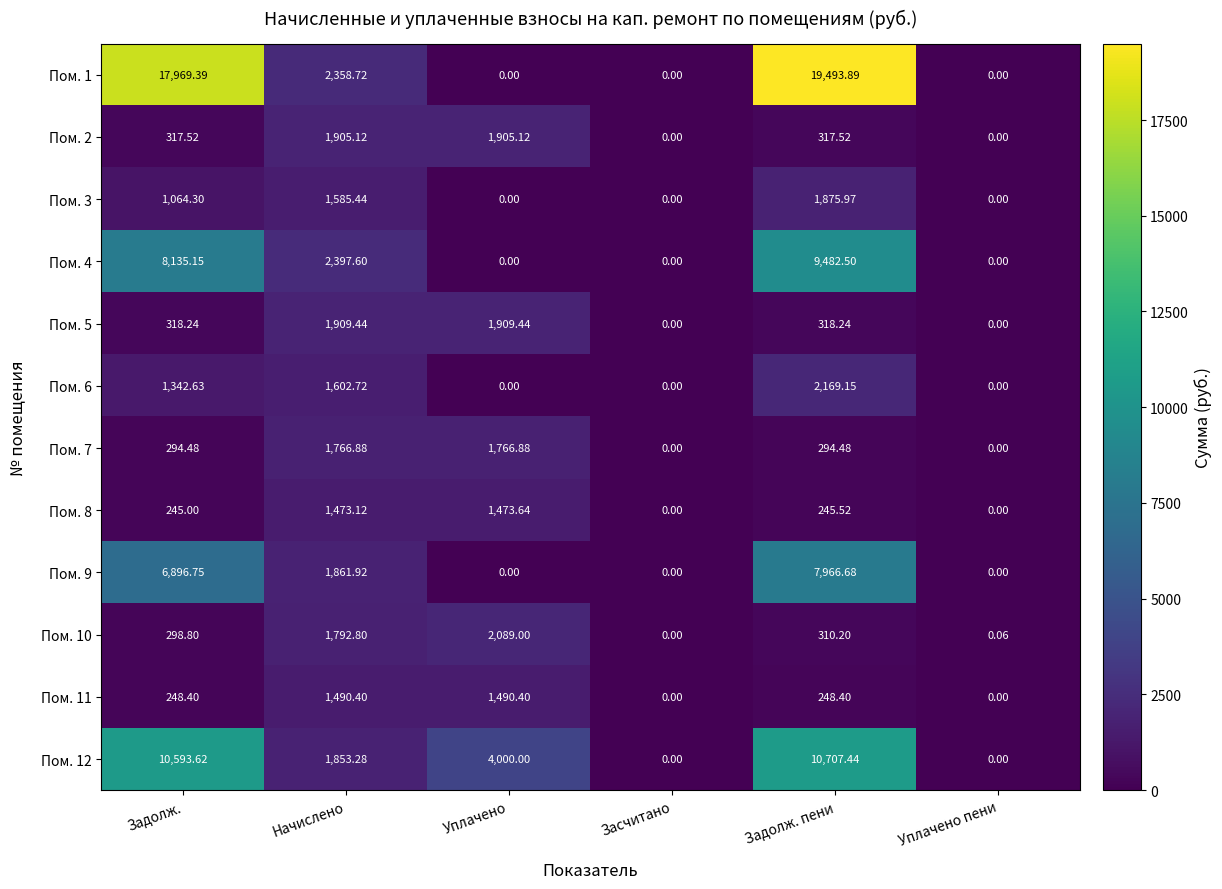

At which label does Пом. 5 first exceed 318?

Задолж.